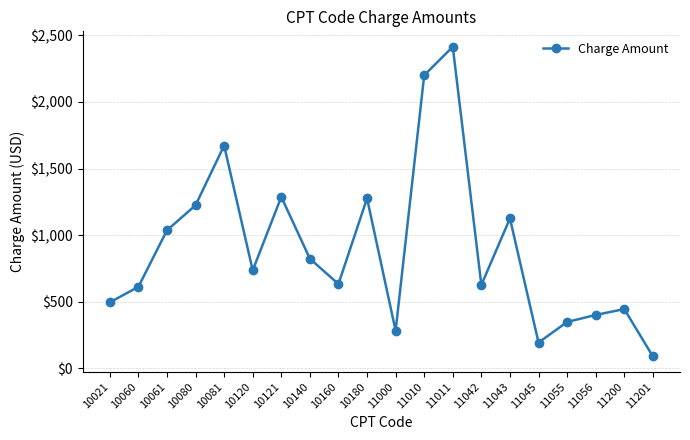

What is the value of the 19th point from the left?

444.8